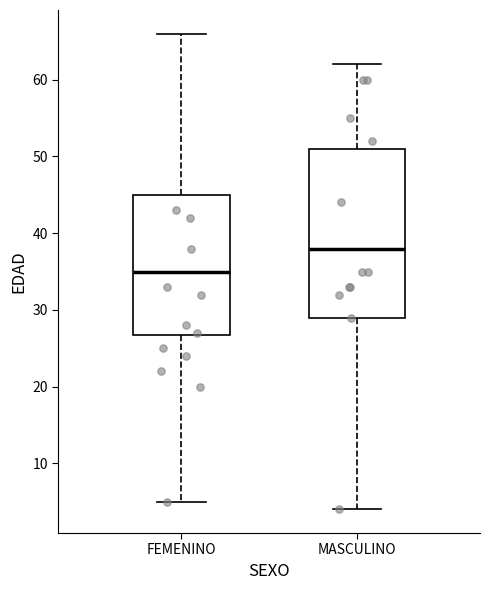

Comparing the boxes themselves (not the whiskers), which one is the tallest?

MASCULINO